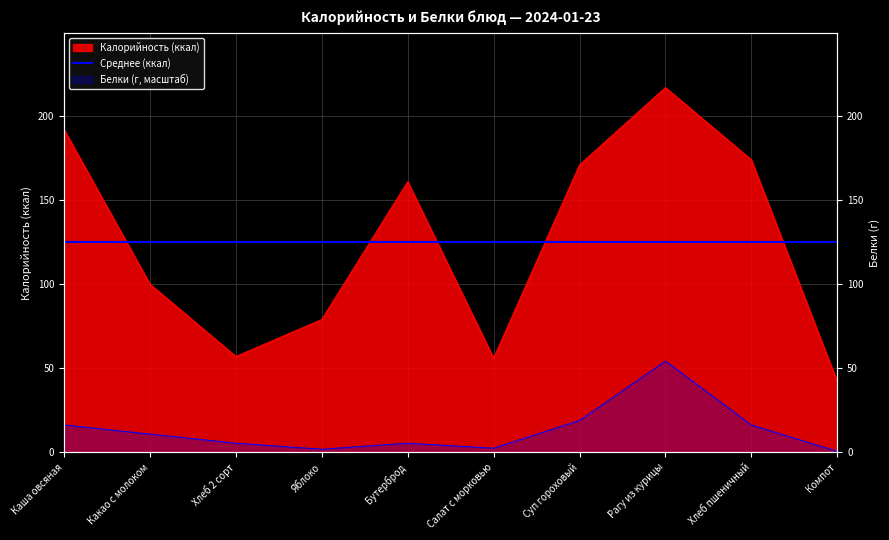

List the labels in order of Калорийность value, smallest first.

Компот, Салат с морковью, Хлеб 2 сорт, Яблоко, Какао с молоком, Бутерброд, Суп гороховый, Хлеб пшеничный, Каша овсяная, Рагу из курицы